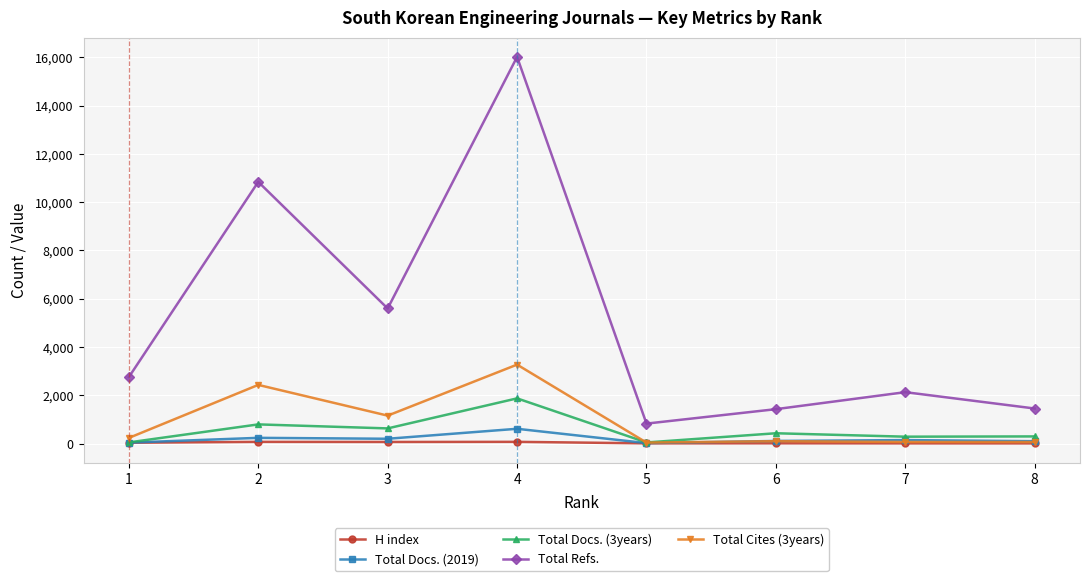

What is the total value across all series at 8?

1921